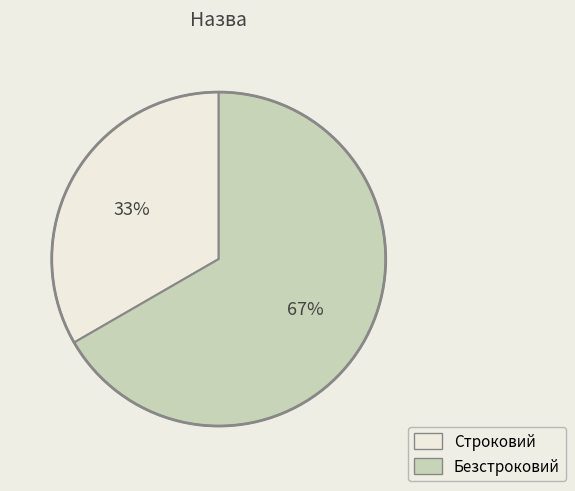

Is the sum of Строковий and Безстроковий greater than half?

Yes